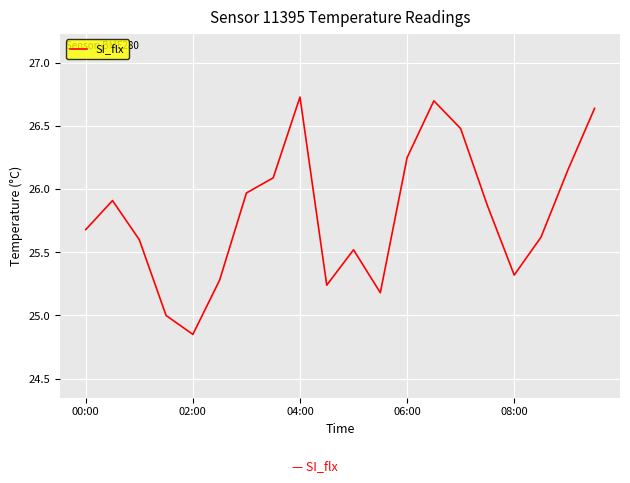

What is the difference between the maximum and minimum values?

1.9